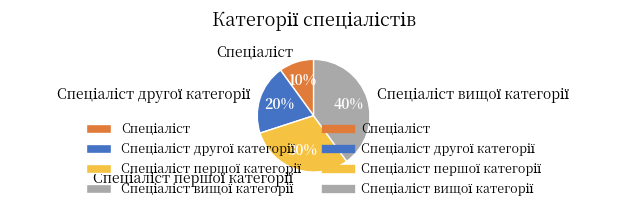

Is there any slice that represents more than half of the pie?

No